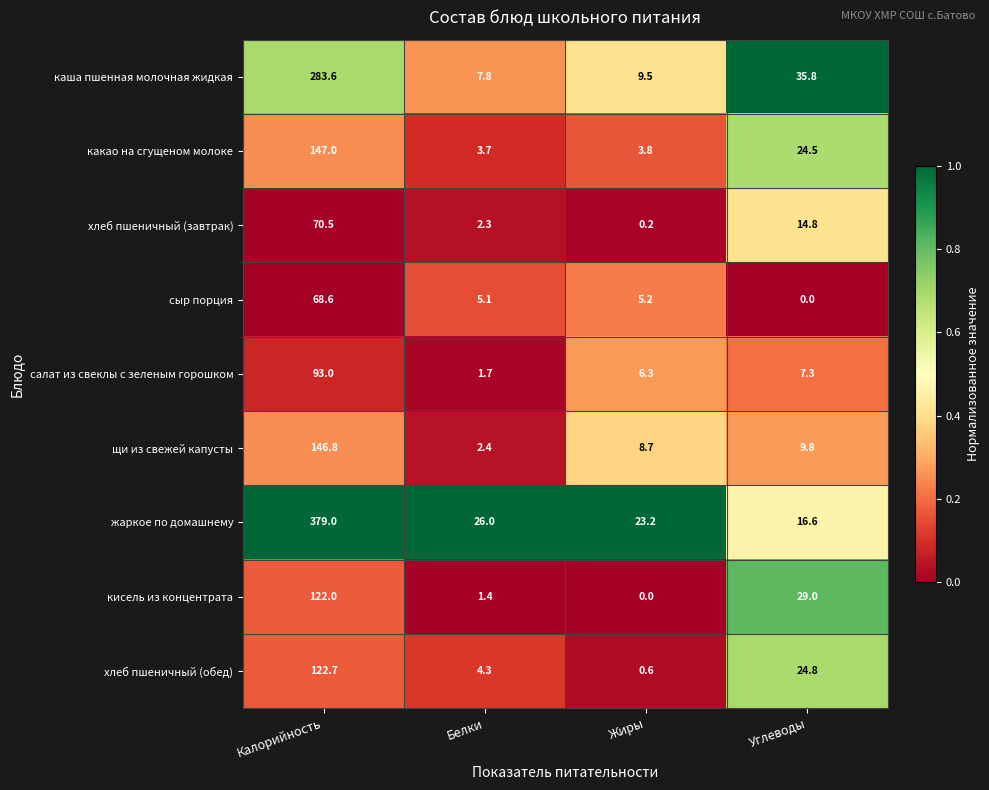

What is the difference between the highest and lowest values at Жиры?

23.2